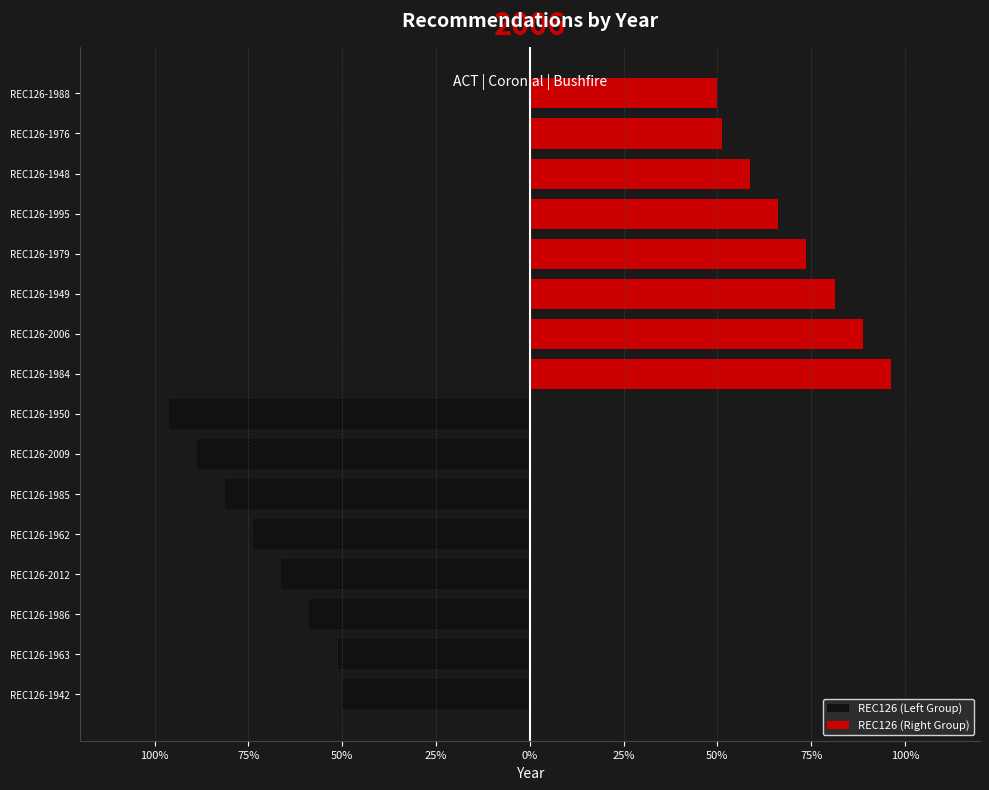

List the series in order of their peak value, highest first.

REC126 (Right Group), REC126 (Left Group)